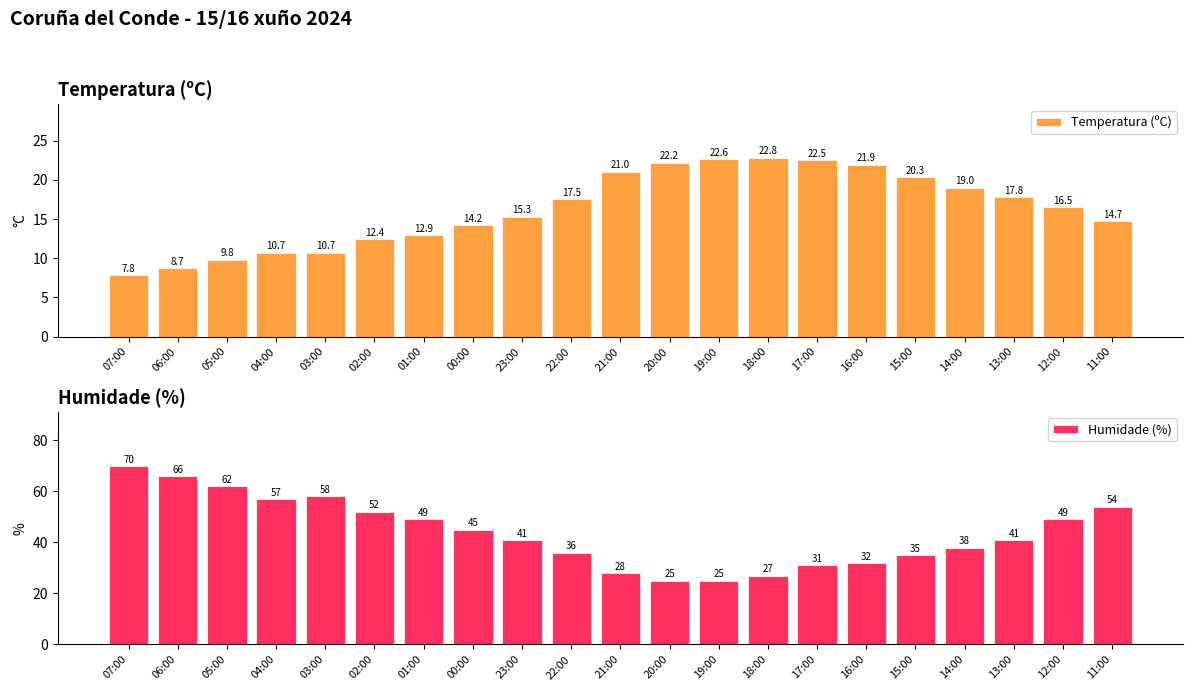

What is the difference between the Humidade (%) values at 02:00 and 20:00?

27